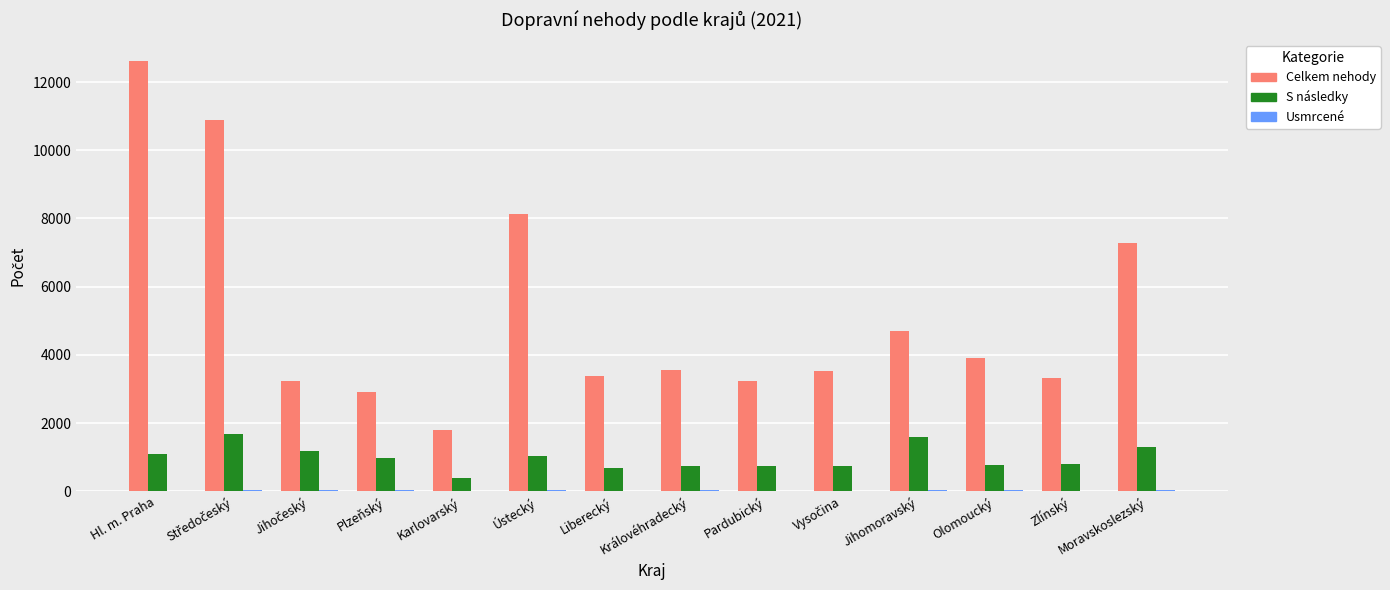

What is the sum of all Celkem nehody values?

72441